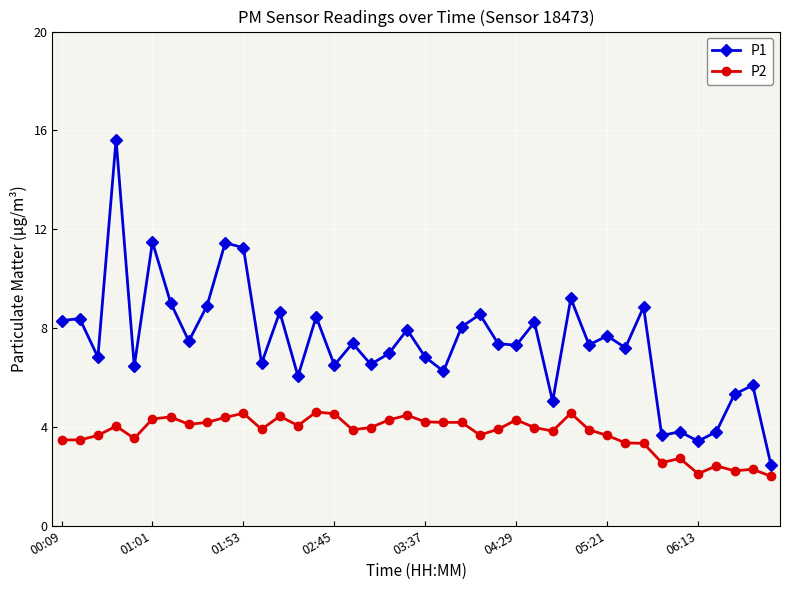

At how many categories does at least one series exceed 4?

35